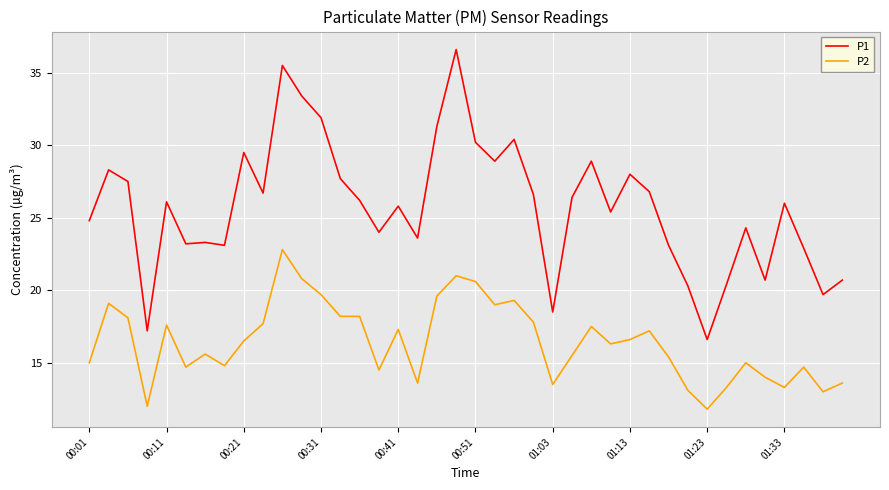

What is the difference between the maximum and minimum values in the P2 series?

11.0